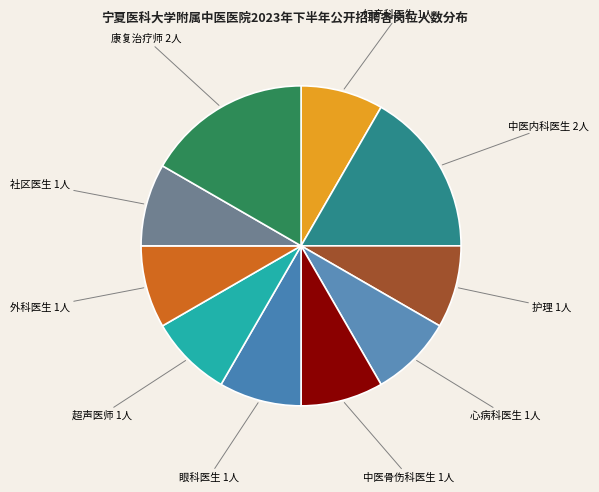

Does 超声医师 1人 represent more than half of the total?

No